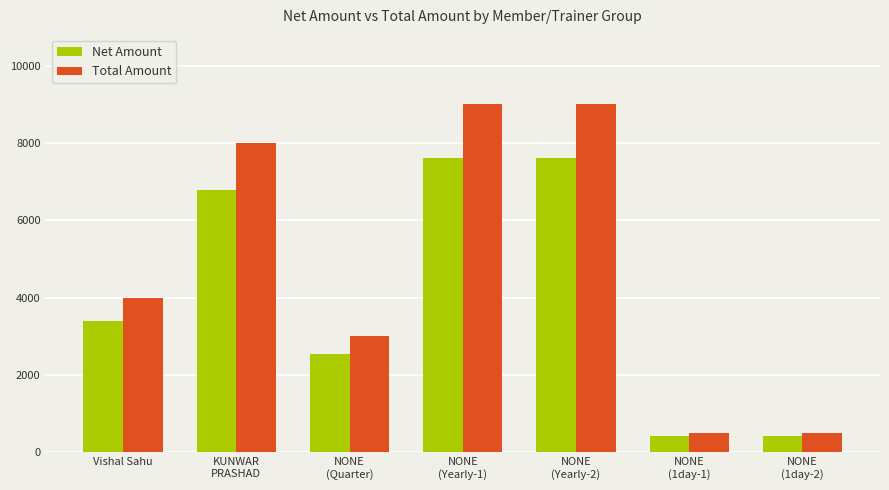

Which series has the largest total across all categories?

Total Amount